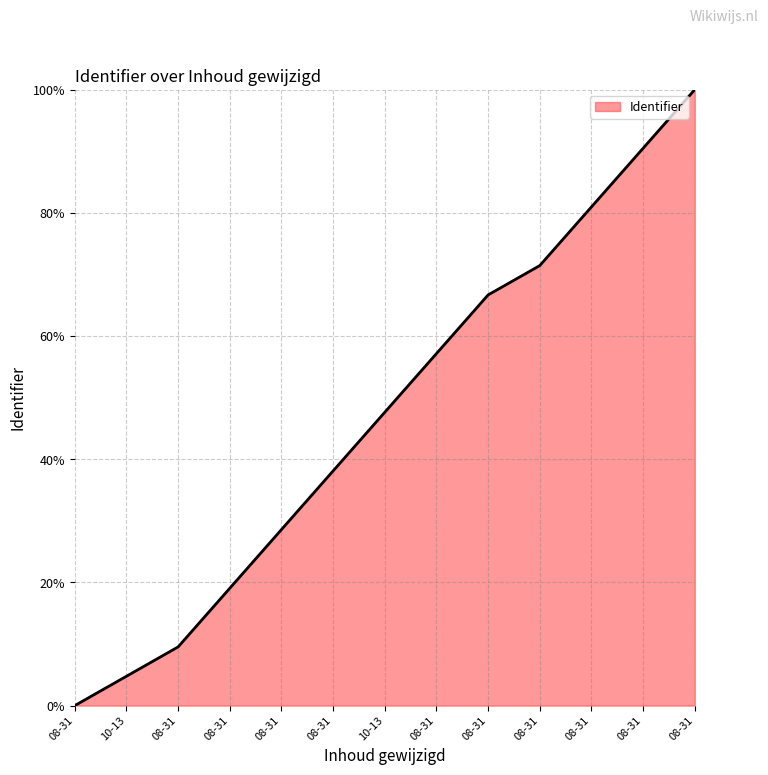

How many lines are shown in the chart?

1